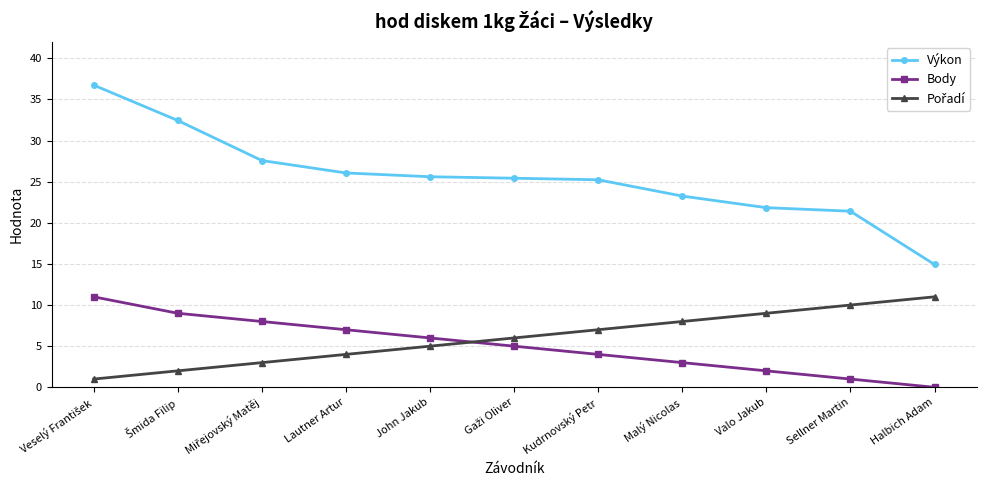

Is it true that Body equals 12.1 at Lautner Artur?

False